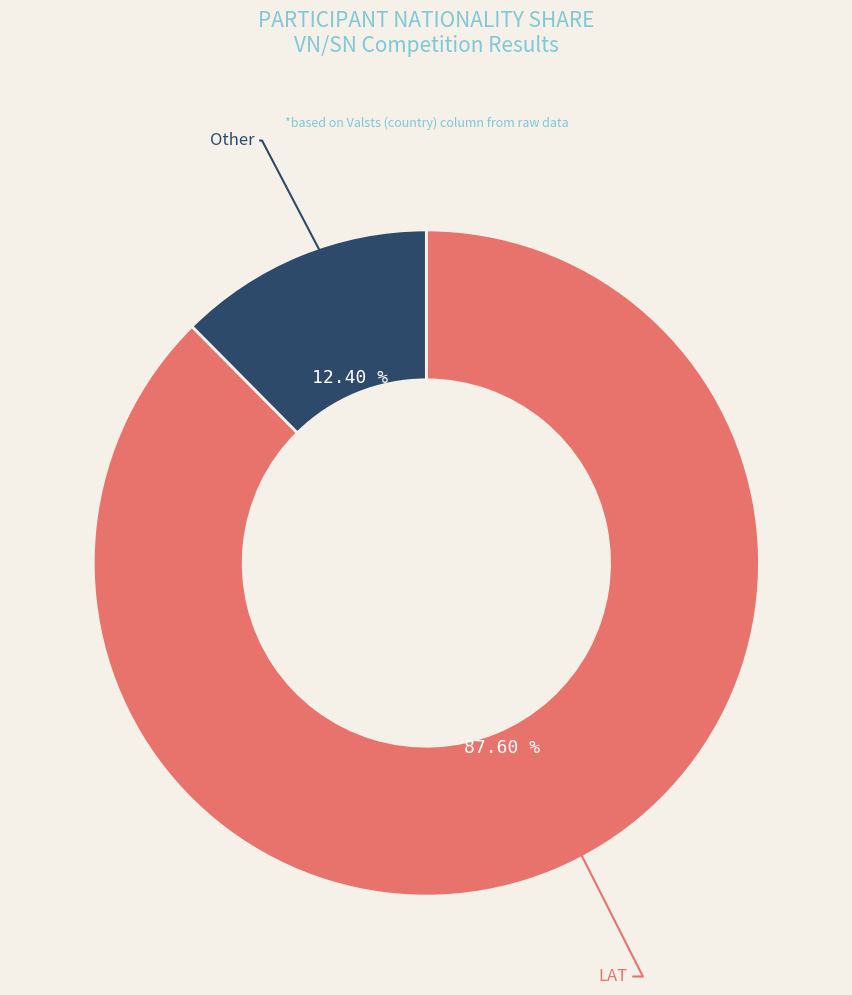

Does any single category account for the majority?

Yes